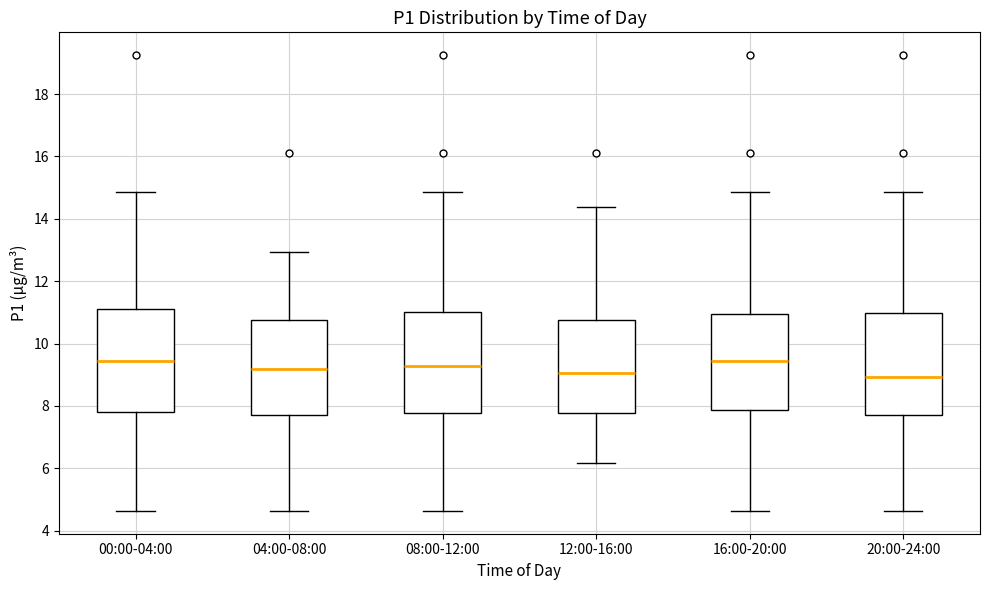

Where does the median line of the box for 20:00-24:00 sit on the y-axis? The values are not printed on the chart, so give them approximately, as read against the axis.

9.0